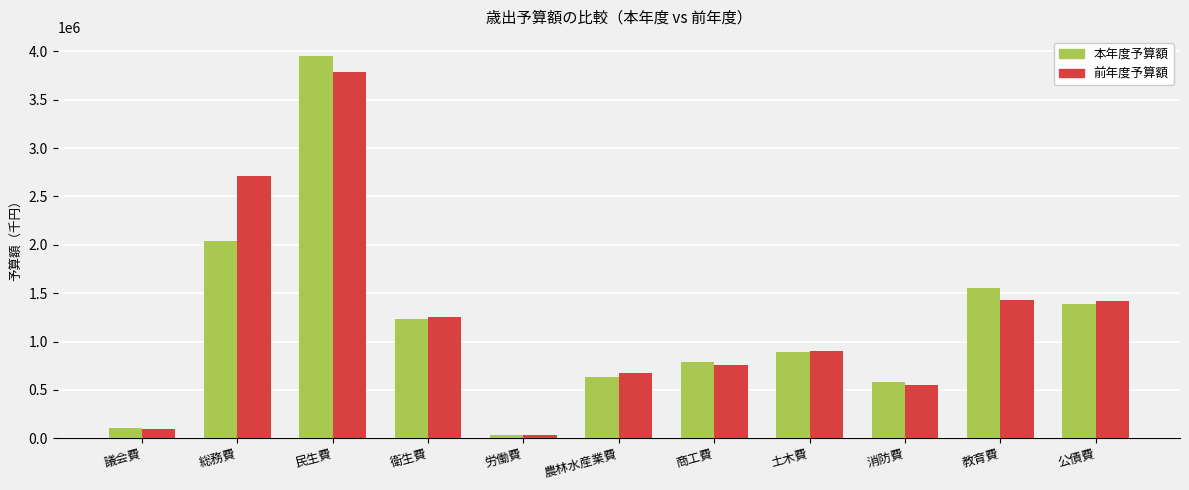

At which label is 本年度予算額 closest to 1990604?

総務費